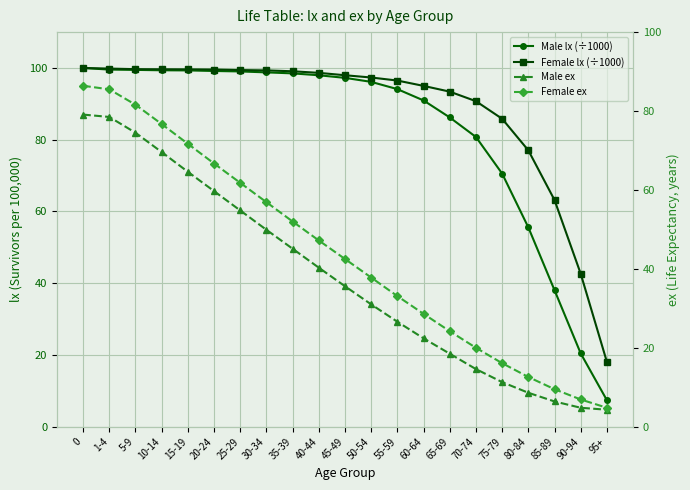

What is the minimum value for Female lx (÷1000)?

18.1